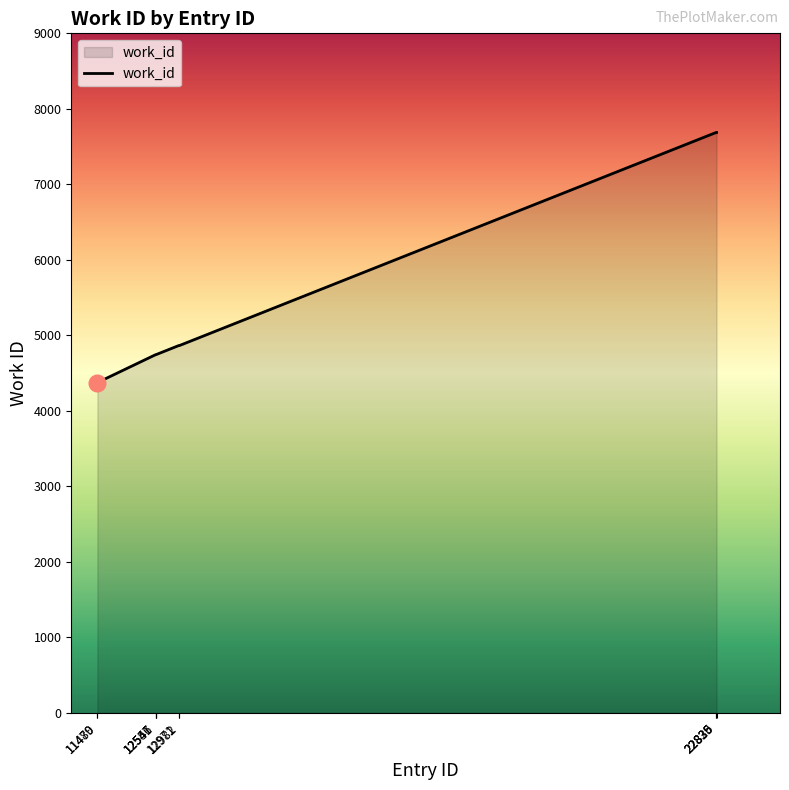

What is the smallest value displayed?

4373